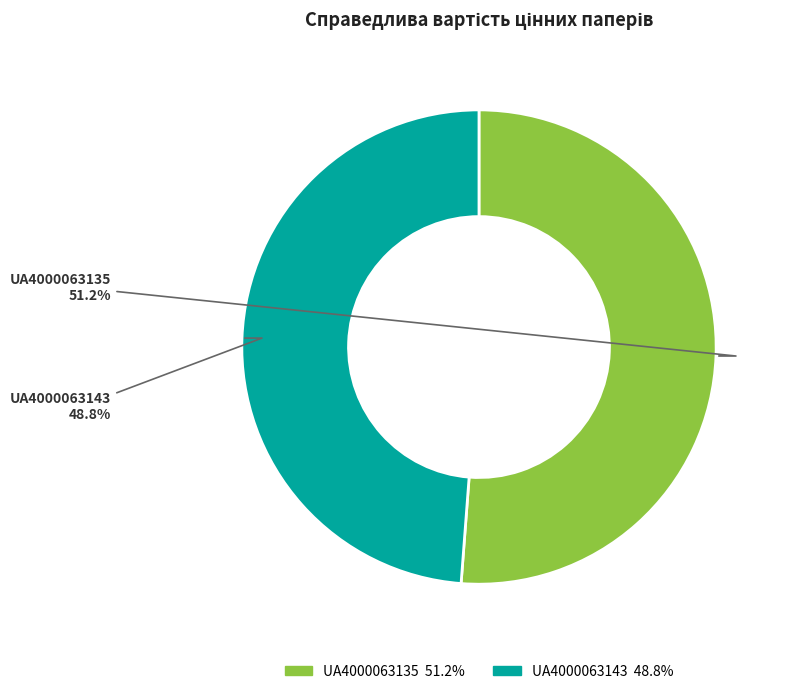

Which category accounts for the majority?

UA4000063135